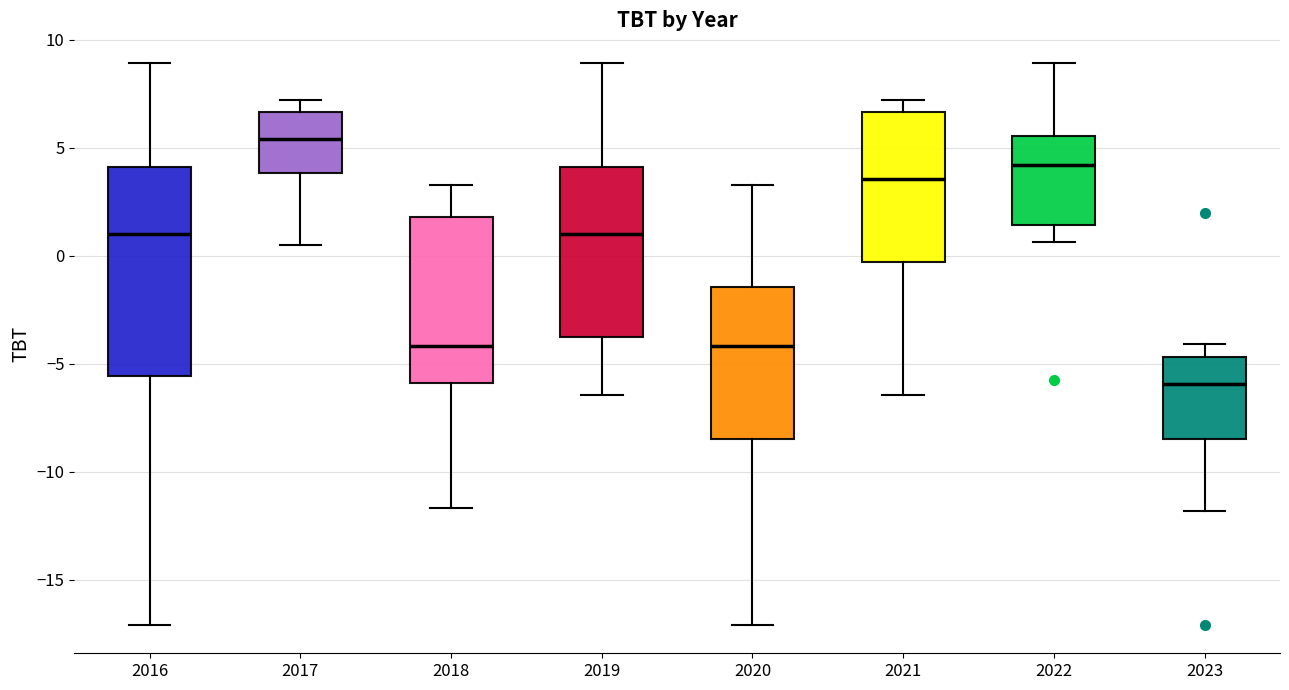

Comparing the boxes themselves (not the whiskers), which one is the tallest?

2016